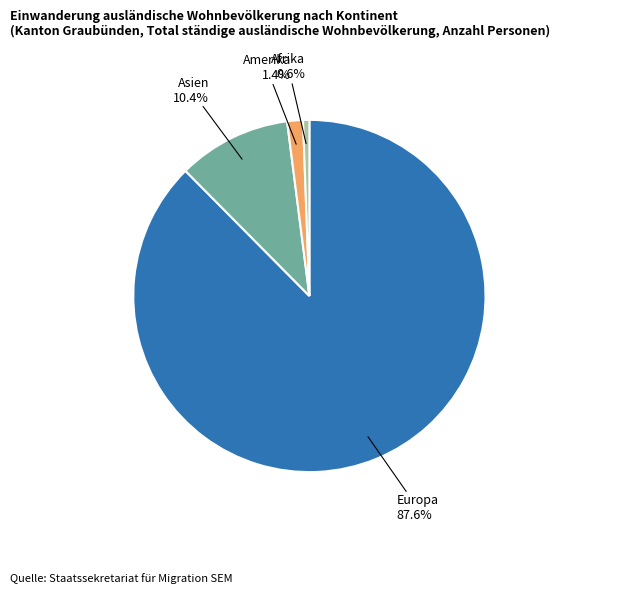

What percentage is NOT represented by Europa?

12.4%